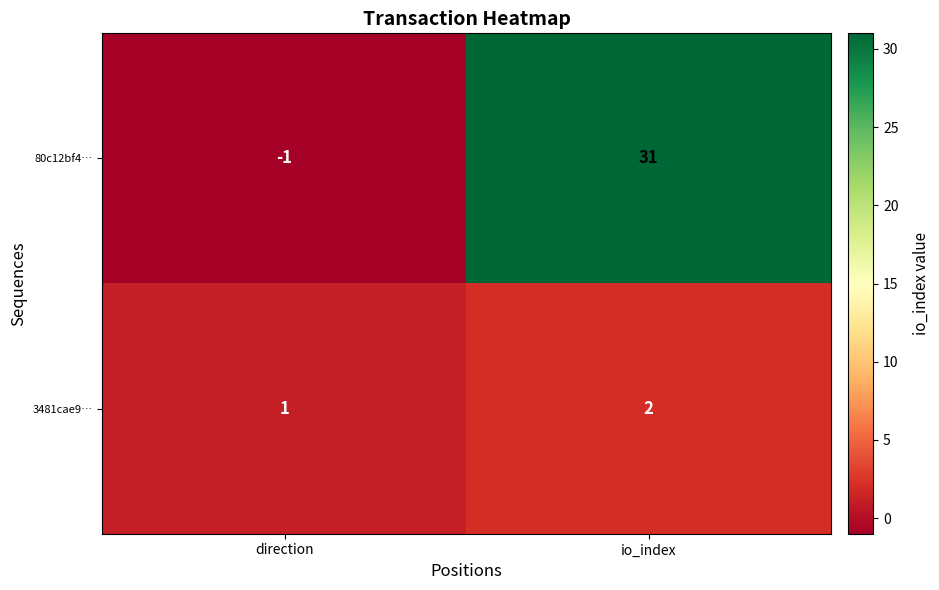

What is the sum of the 3481cae9… values at io_index and direction?

3